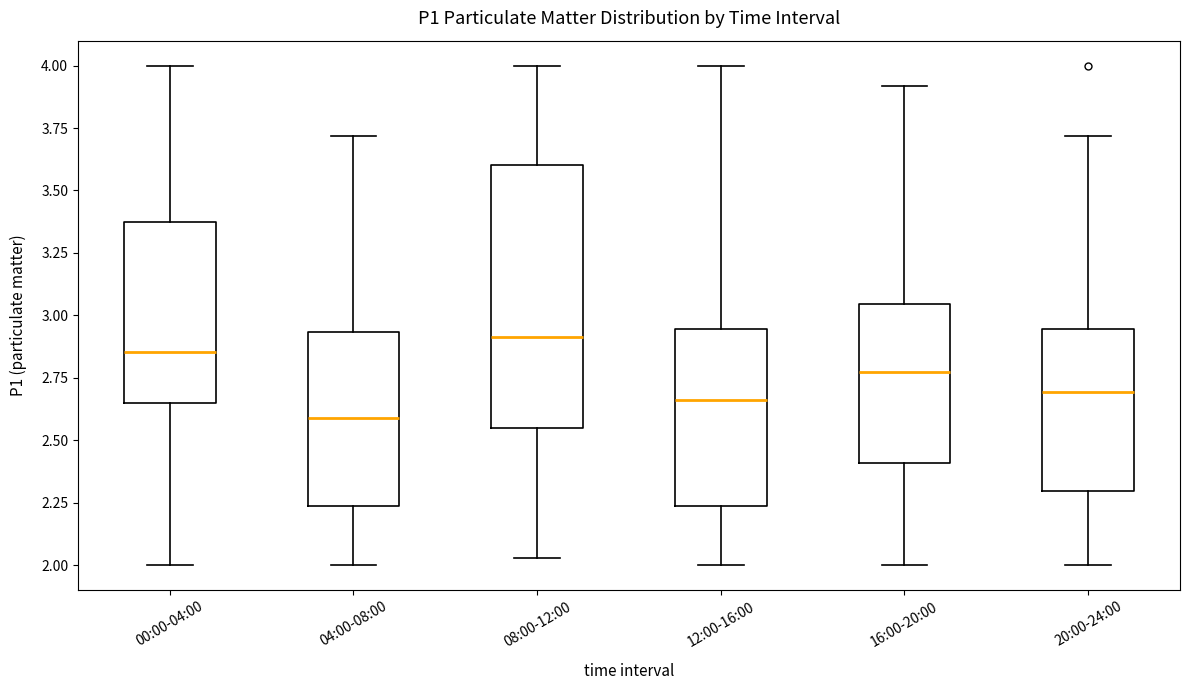

Reading left to right, read every box against the y-axis: the position of its median line, the range the box covers, and the ends of its whiskers. The values are not printed on the chart, so give them approximately, as read against the axis.

00:00-04:00: median 2.85, box 2.65 to 3.35, whiskers 2.00 to 4.00
04:00-08:00: median 2.60, box 2.25 to 2.95, whiskers 2.00 to 3.70
08:00-12:00: median 2.90, box 2.55 to 3.60, whiskers 2.05 to 4.00
12:00-16:00: median 2.65, box 2.25 to 2.95, whiskers 2.00 to 4.00
16:00-20:00: median 2.80, box 2.40 to 3.05, whiskers 2.00 to 3.90
20:00-24:00: median 2.70, box 2.30 to 2.95, whiskers 2.00 to 3.70